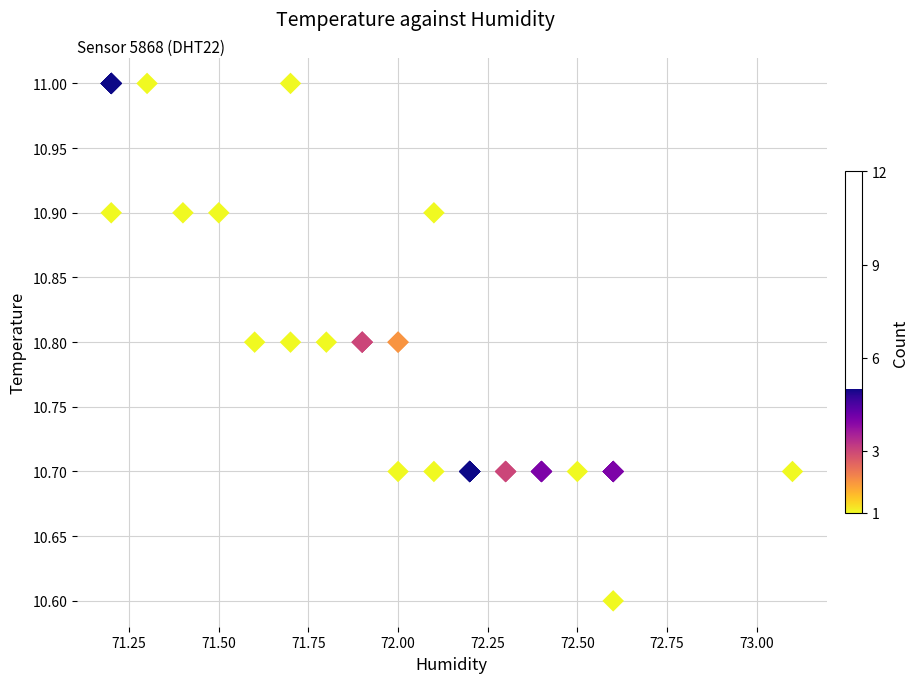

What Y value in the scatter plot is closest to 10?

10.6